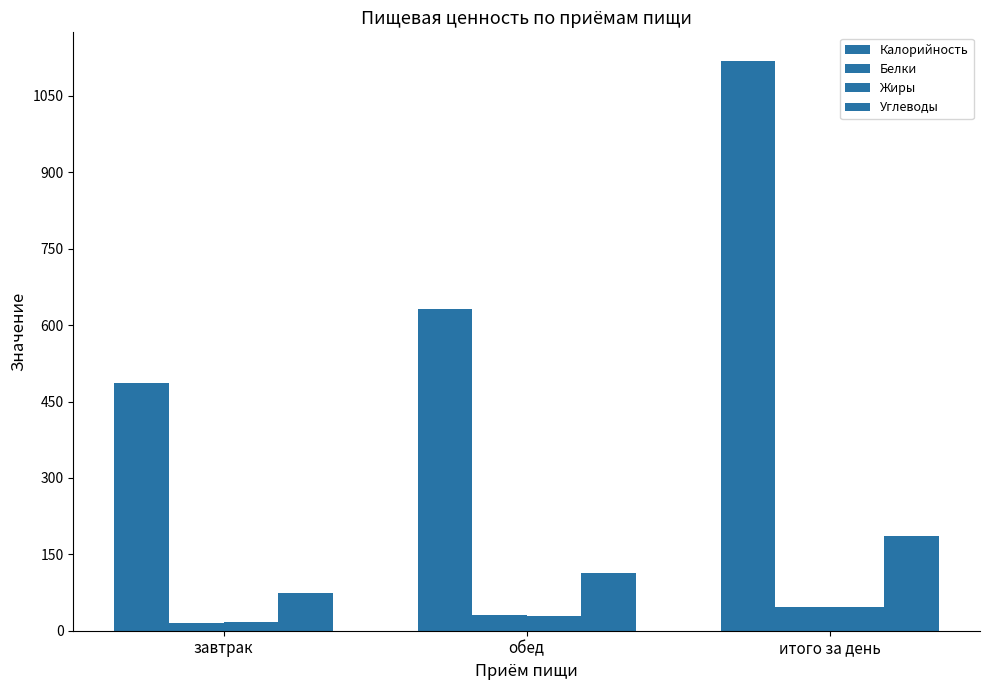

How many data points in Калорийность are less than 631?

1